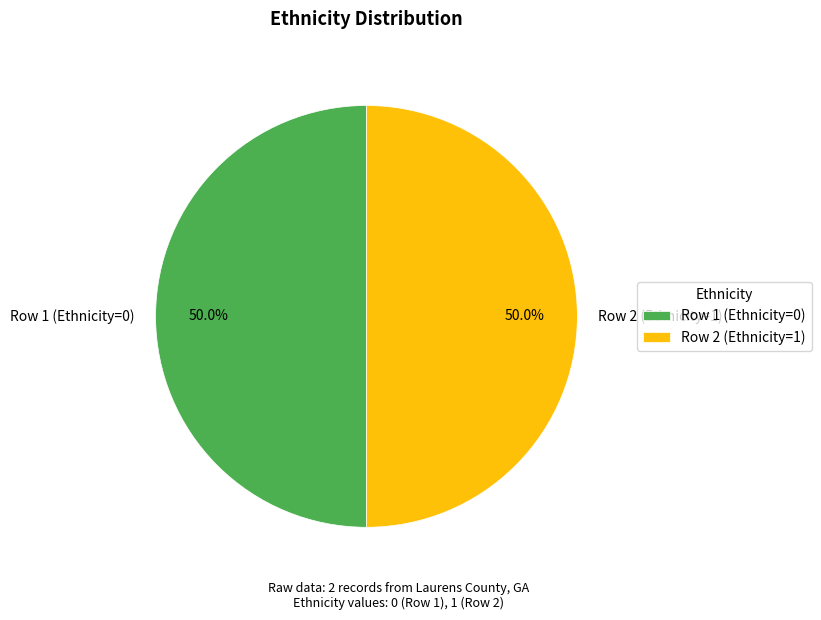

What portion of the pie excludes Row 1 (Ethnicity=0)?

50.0%